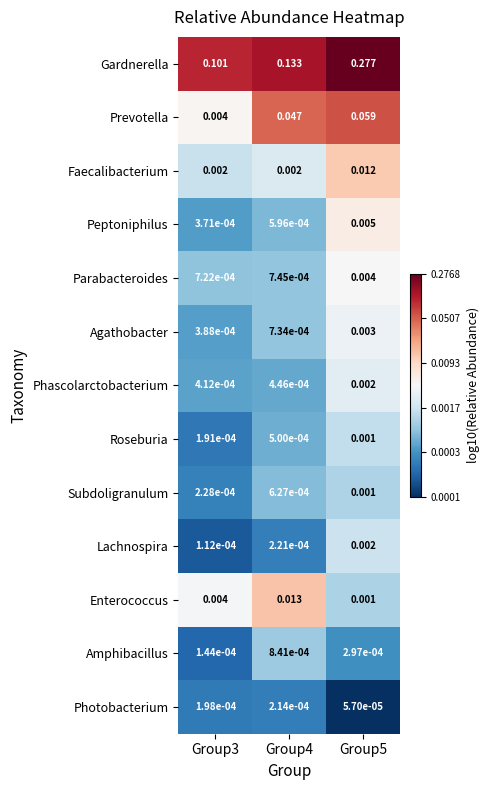

Which series has the widest spread of values?

Gardnerella